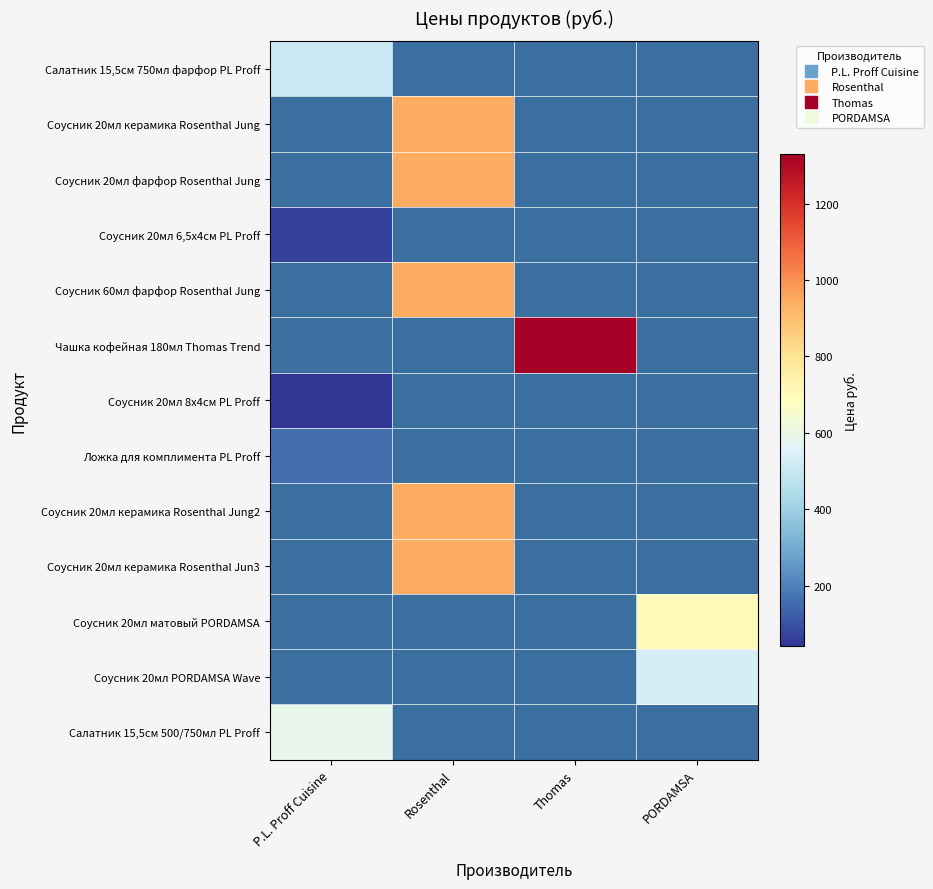

At which label does Соусник 20мл керамика Rosenthal Jung2 reach its minimum?

P.L. Proff Cuisine